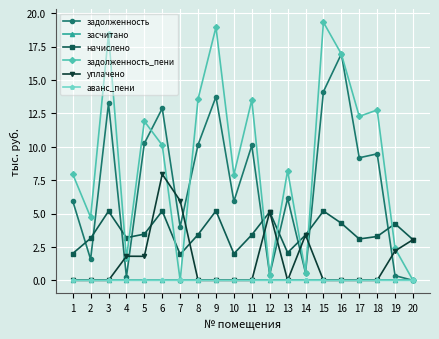

True or false: задолженность has more than 0 points higher than both neighbors.

True